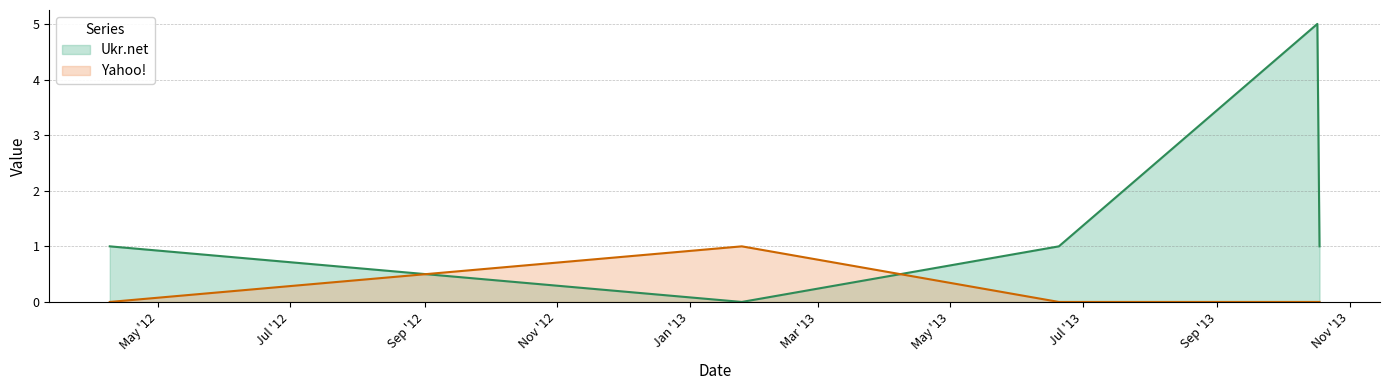

What are all the series names shown in the legend?

Ukr.net, Yahoo!